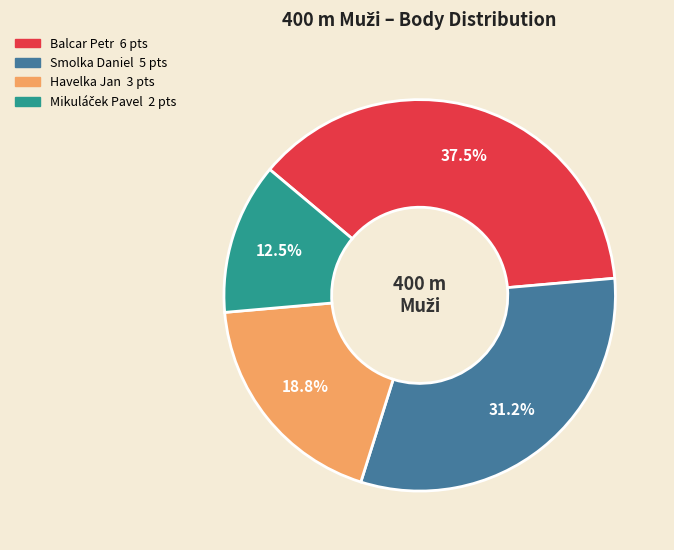

Which category has the biggest portion of the pie?

Balcar Petr